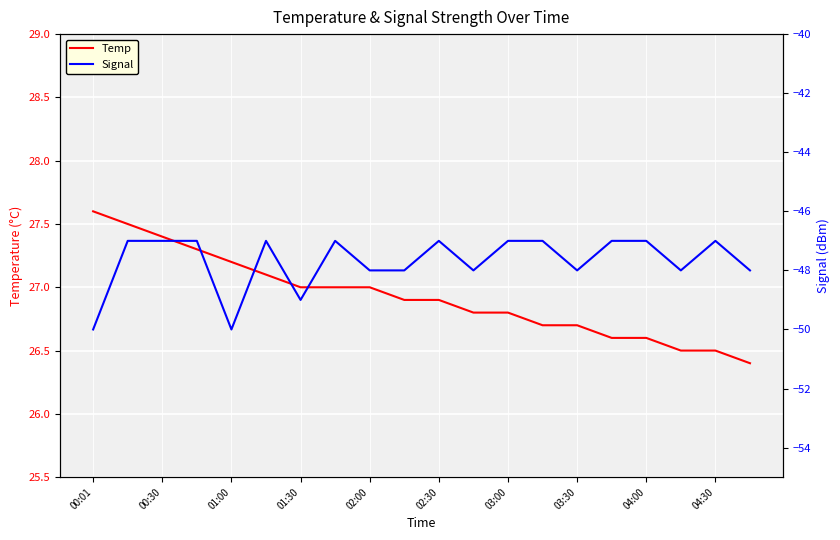

True or false: Signal and Temp cross at least once.

False